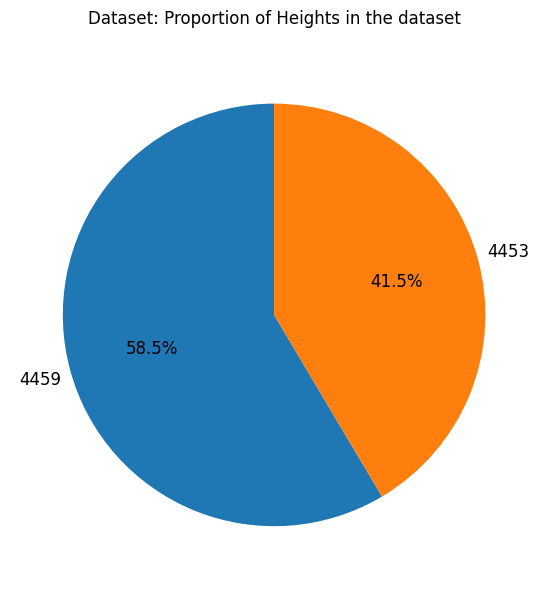

Which category accounts for the majority?

4459